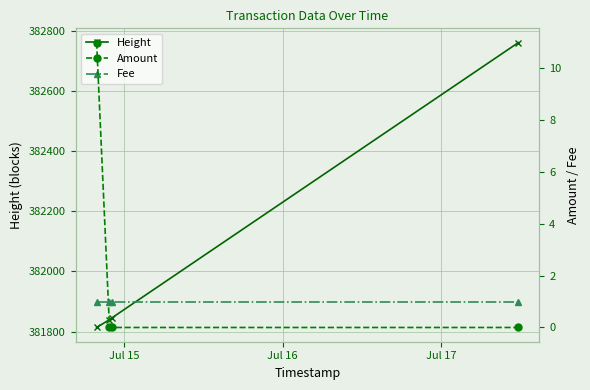

How many lines are shown in the chart?

3